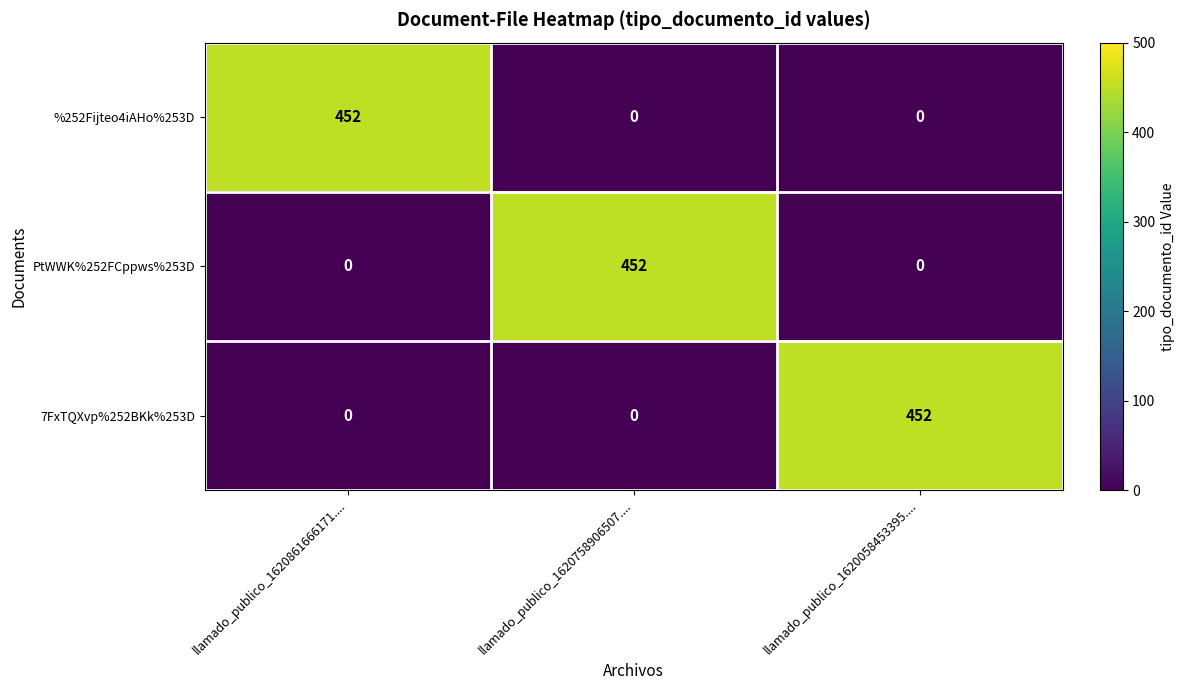

How many data points does each series have?

3